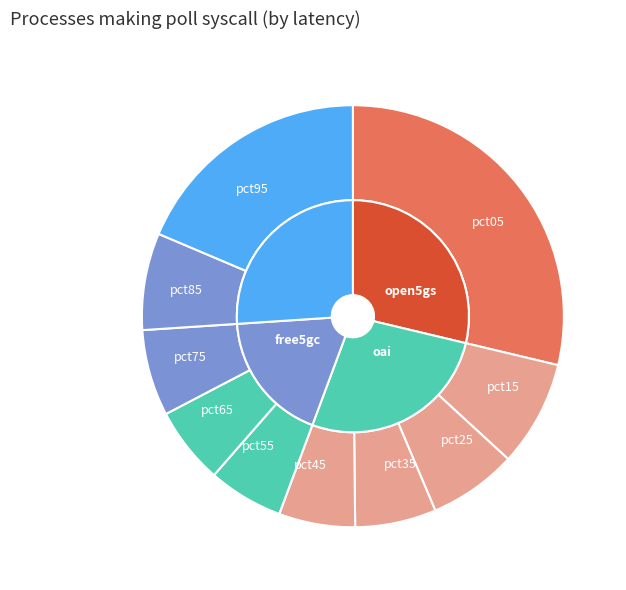

To the nearest percent, what percentage of the pie is pct75?

7%